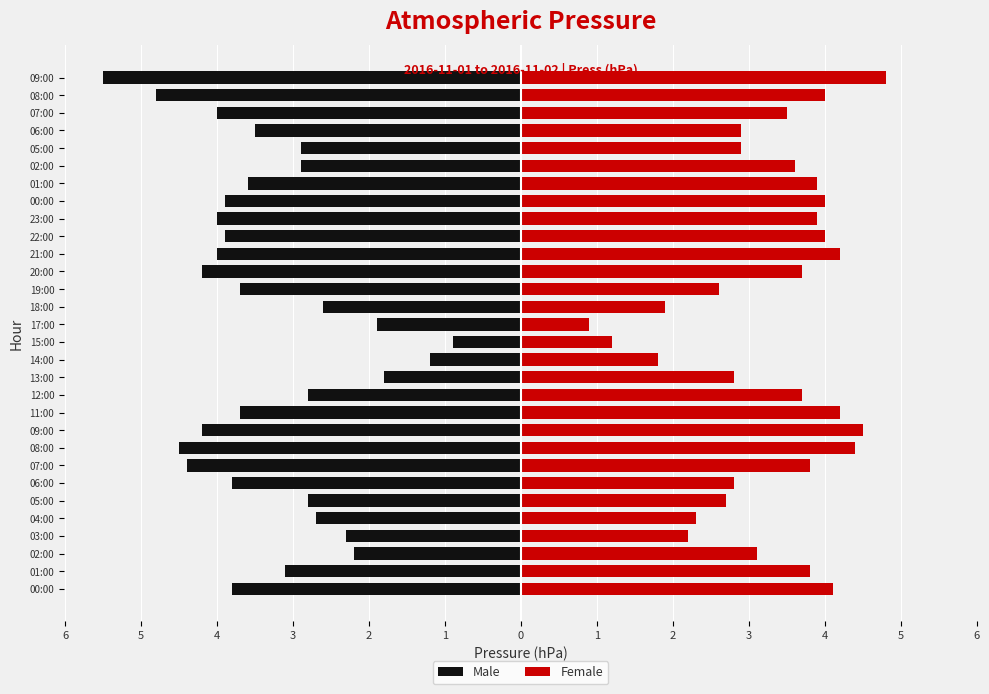

Are the bars horizontal?

Yes